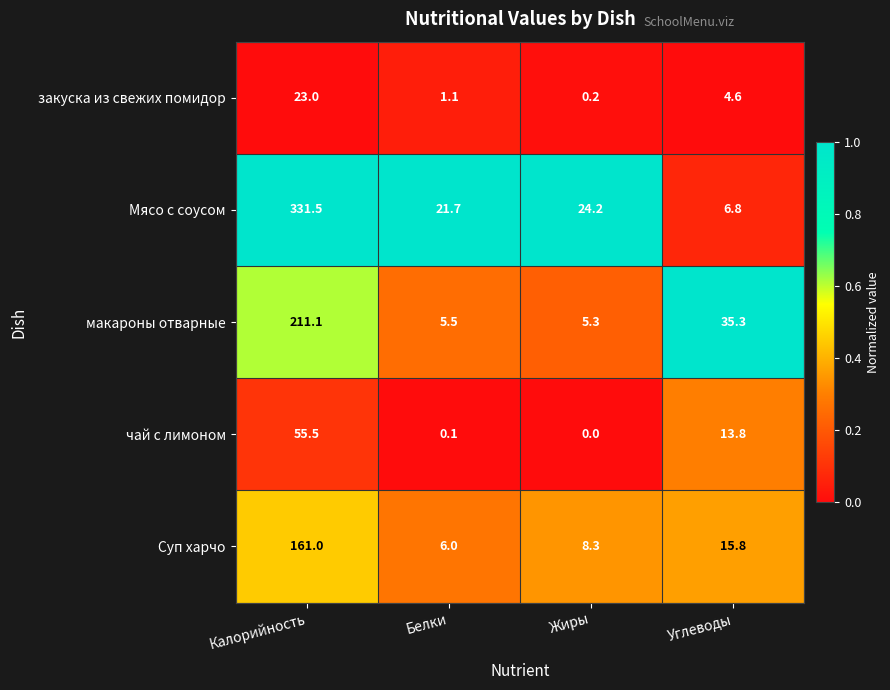

At how many categories does at least one series exceed 0?

4